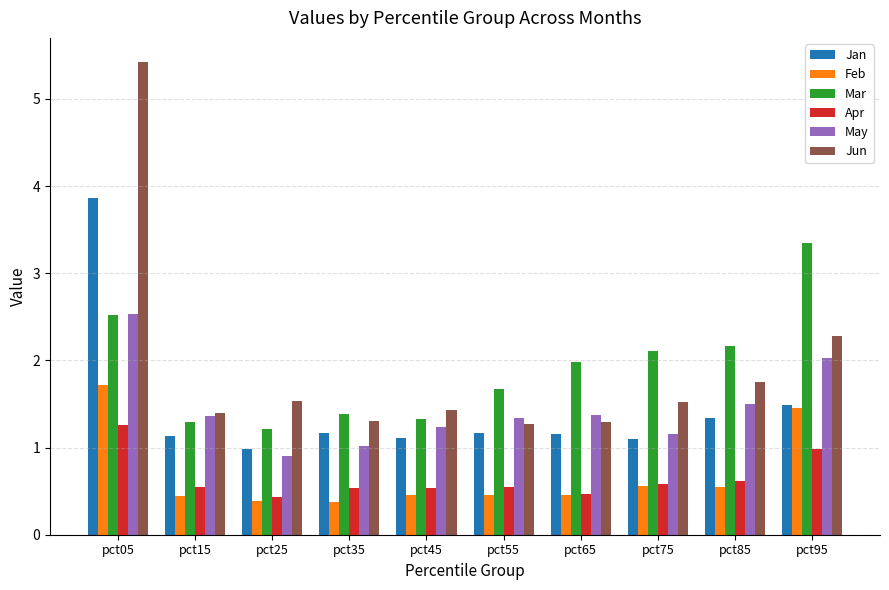

What is the sum of all Jun values?

19.2